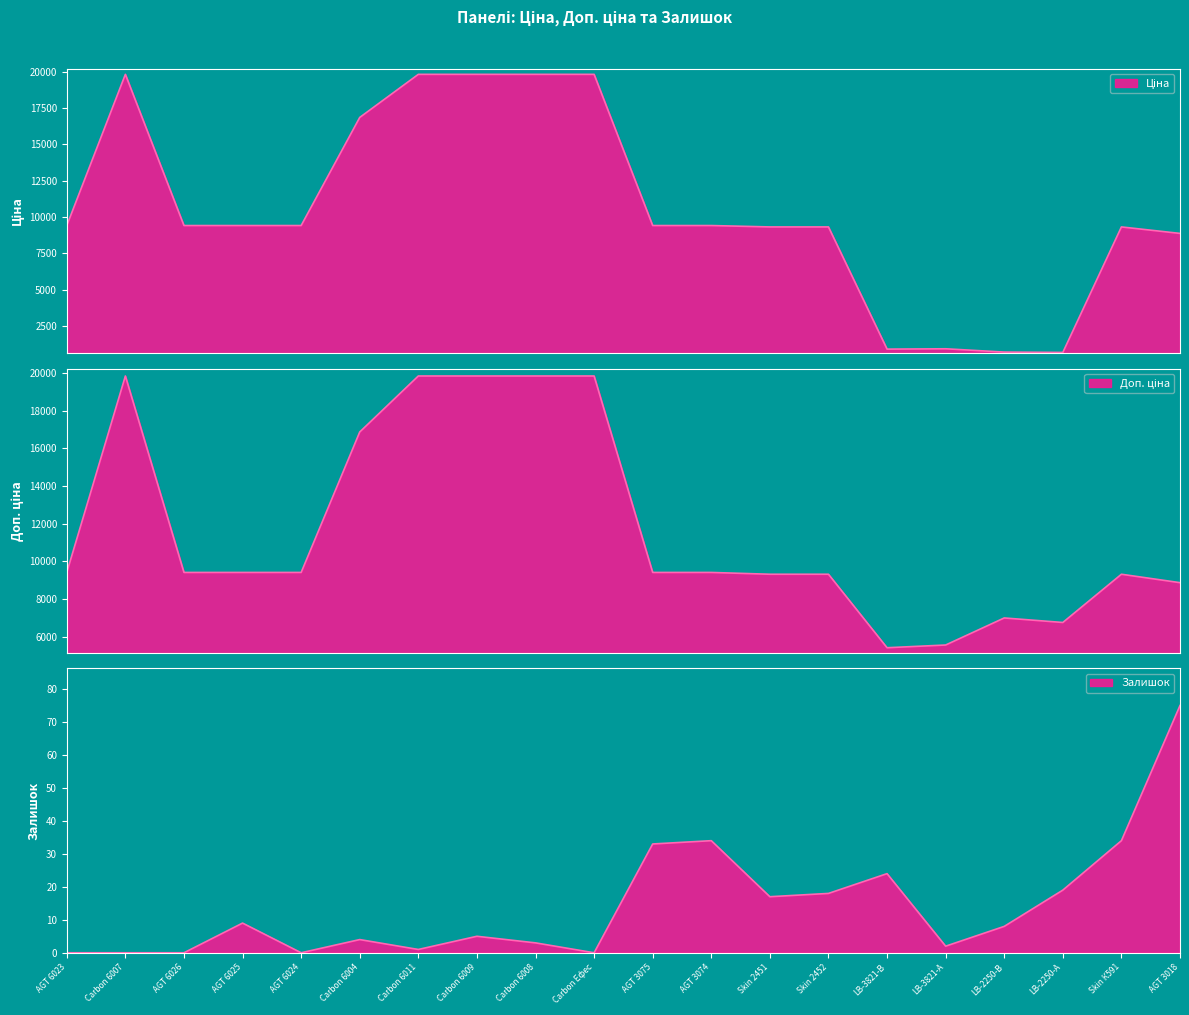

List the labels in order of Ціна value, smallest first.

LB-2250-А, LB-2250-В, LB-3821-В, LB-3821-А, AGT 3018, Skin 2451, Skin 2452, Skin К591, AGT 6023, AGT 6026, AGT 6025, AGT 6024, AGT 3075, AGT 3074, Carbon 6004, Carbon 6007, Carbon 6011, Carbon 6009, Carbon 6008, Carbon Ефес